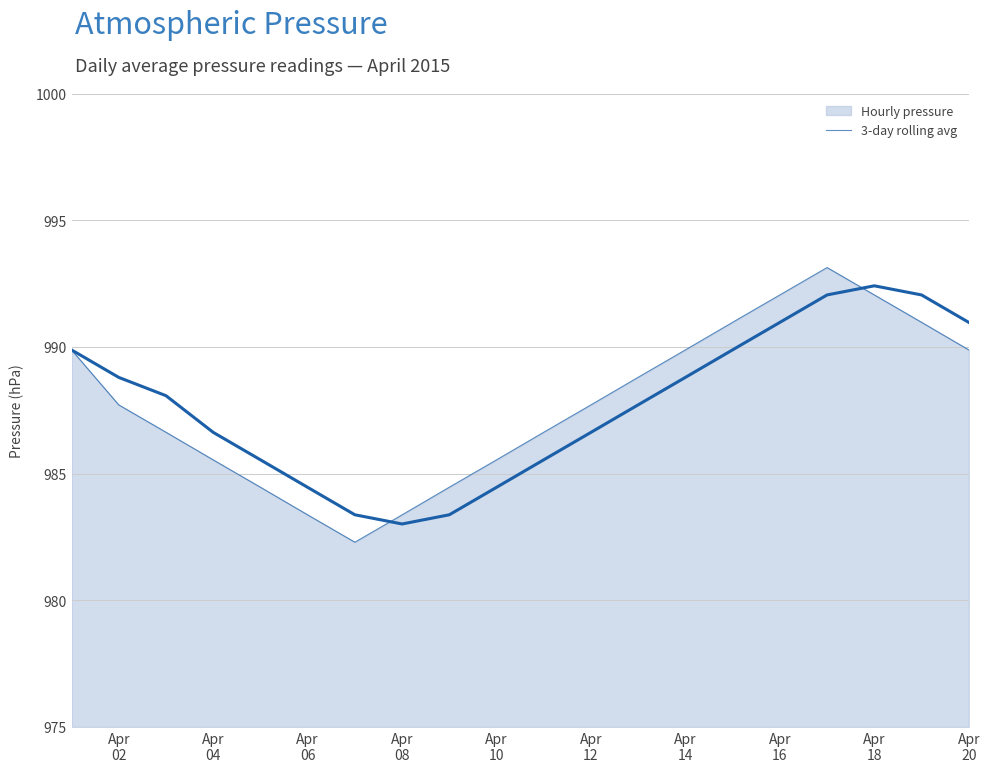

Reading right to left, what are all the values shown in this chart?

press (raw): 989.9	991.0	992.0	993.1	992.0	991.0	989.9	988.8	987.7	986.6	985.5	984.5	983.4	982.3	983.4	984.5	985.5	986.6	987.7	989.9
press (3-day avg): 991.0	992.0	992.4	992.1	991.0	989.9	988.8	987.7	986.6	985.5	984.5	983.4	983.0	983.4	984.5	985.5	986.6	988.1	988.8	989.9